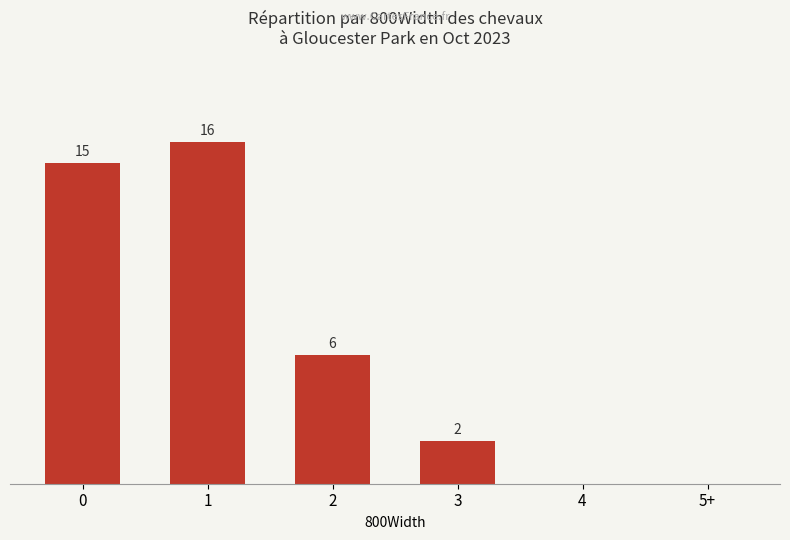

Are the bars horizontal?

No